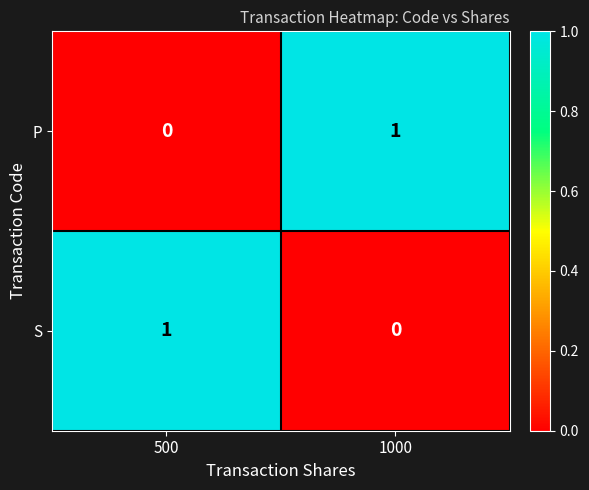

Reading left to right, what are all the values shown in this chart?

P: 0	1
S: 1	0